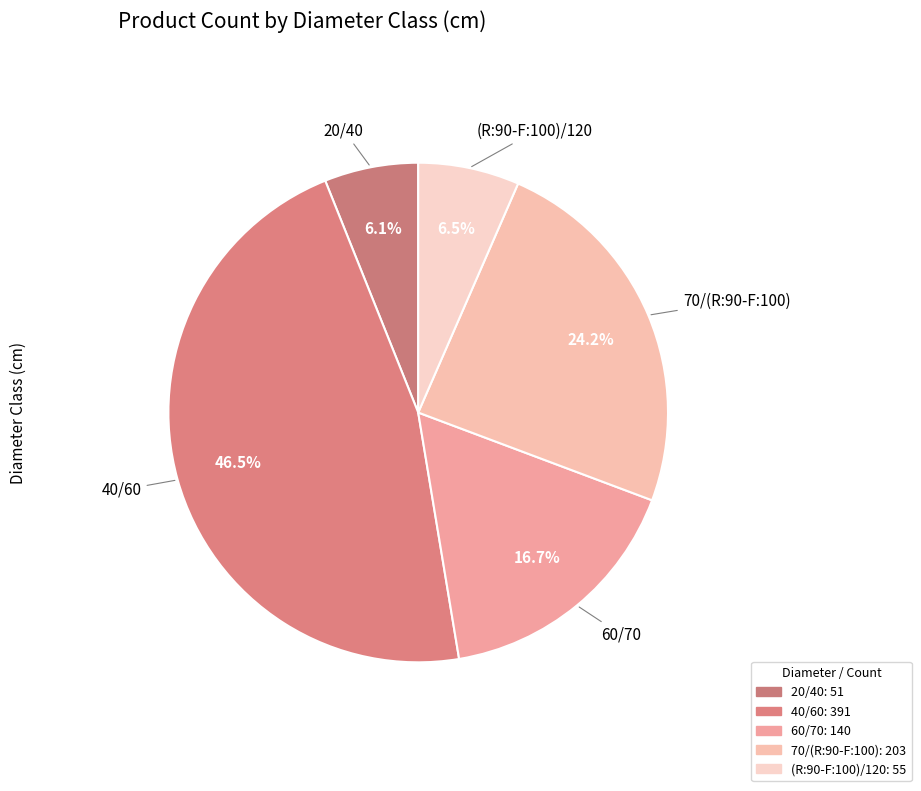

What percentage is the 70/(R:90-F:100) slice, to the nearest percent?

24%